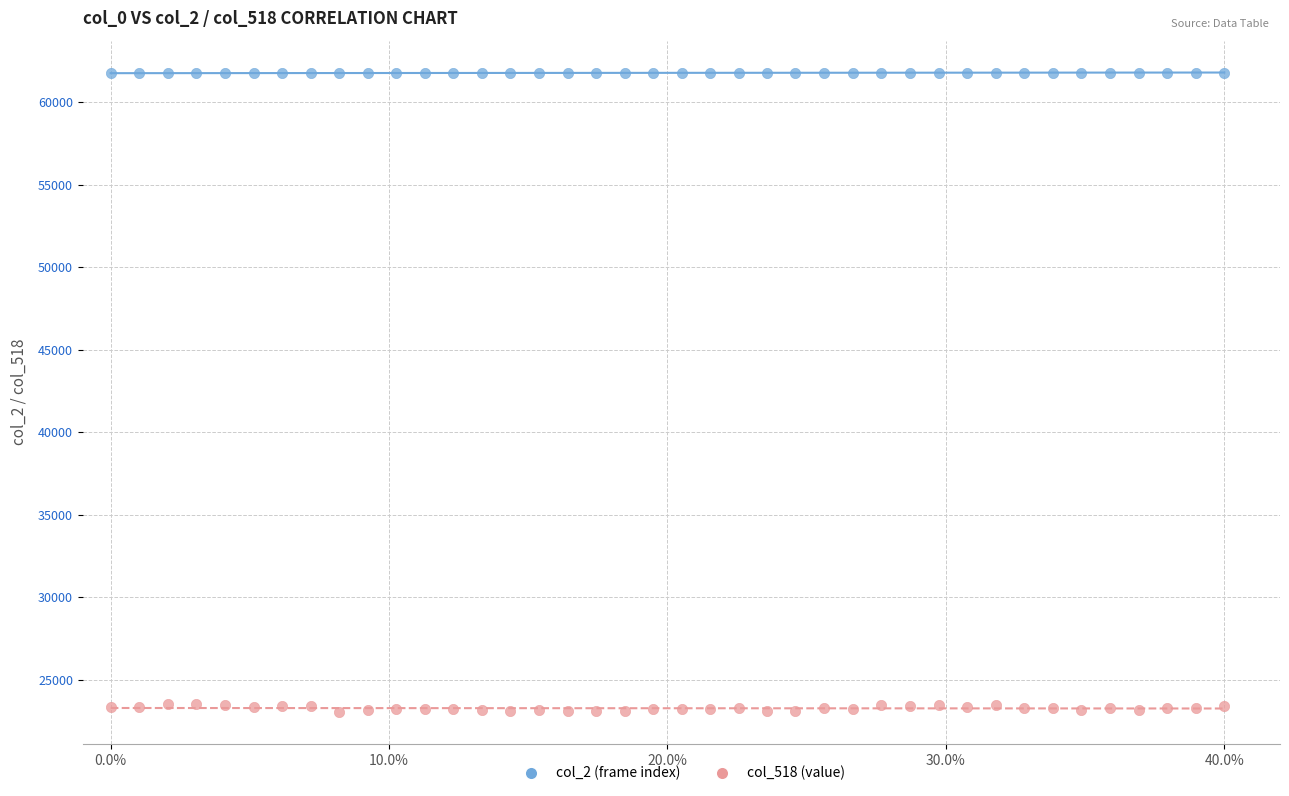

Which series reaches the maximum Y coordinate?

col_2 (frame index)